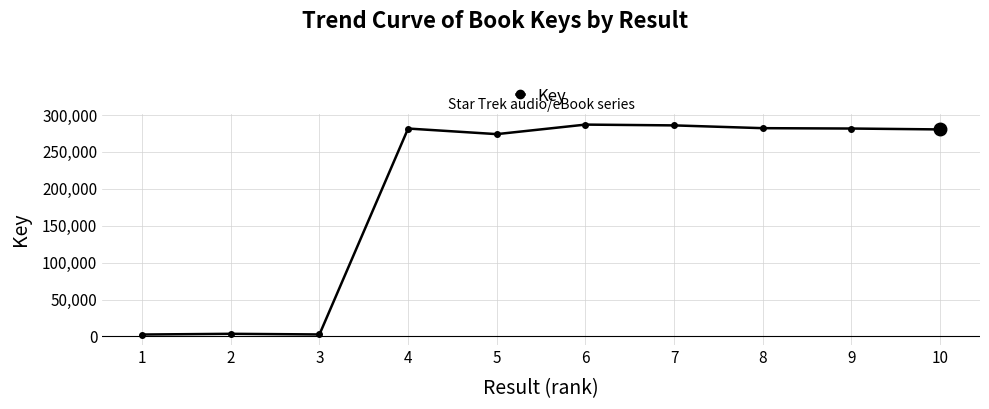

True or false: there are more than 0 points higher than both neighbors.

True